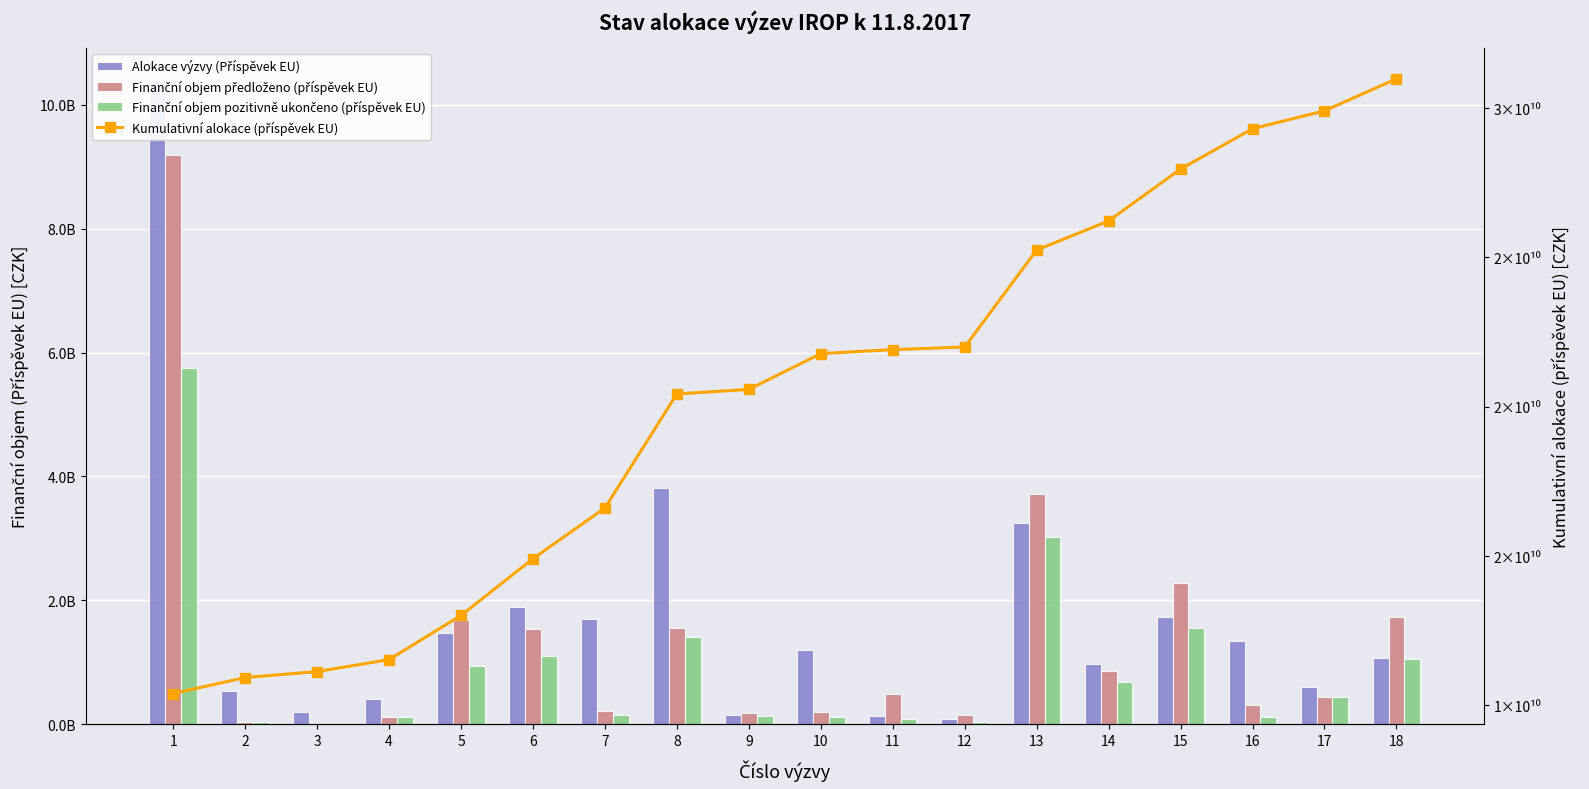

What value does the Kumulativní alokace (příspěvek EU) series have at 10?

21780170193.0